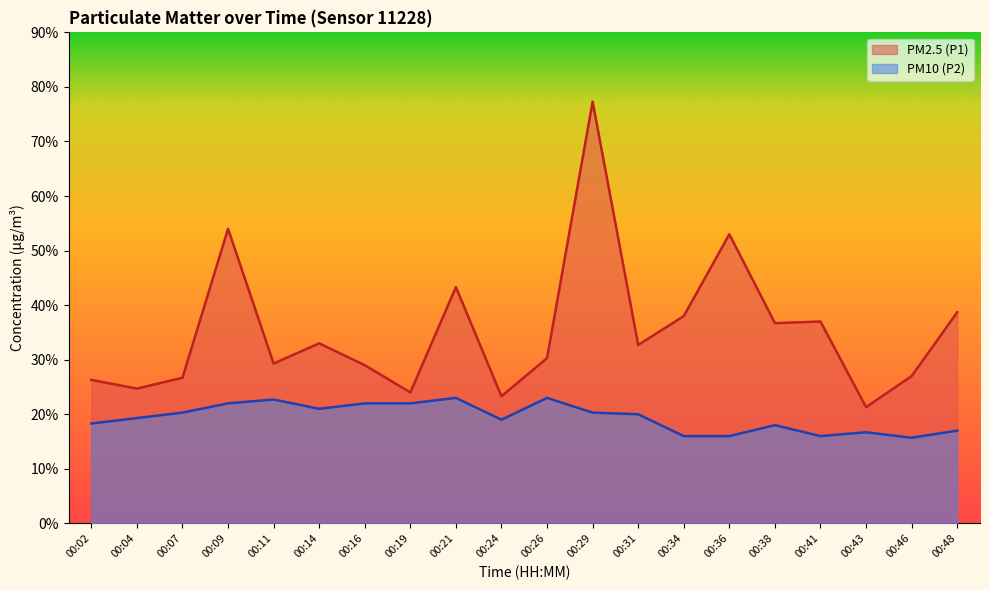

Reading left to right, list all the values displayed in this chart.

PM2.5 (P1): 2.6	2.5	2.7	5.4	2.9	3.3	2.9	2.4	4.3	2.3	3.0	7.7	3.3	3.8	5.3	3.7	3.7	2.1	2.7	3.9
PM10 (P2): 1.8	1.9	2.0	2.2	2.3	2.1	2.2	2.2	2.3	1.9	2.3	2.0	2.0	1.6	1.6	1.8	1.6	1.7	1.6	1.7